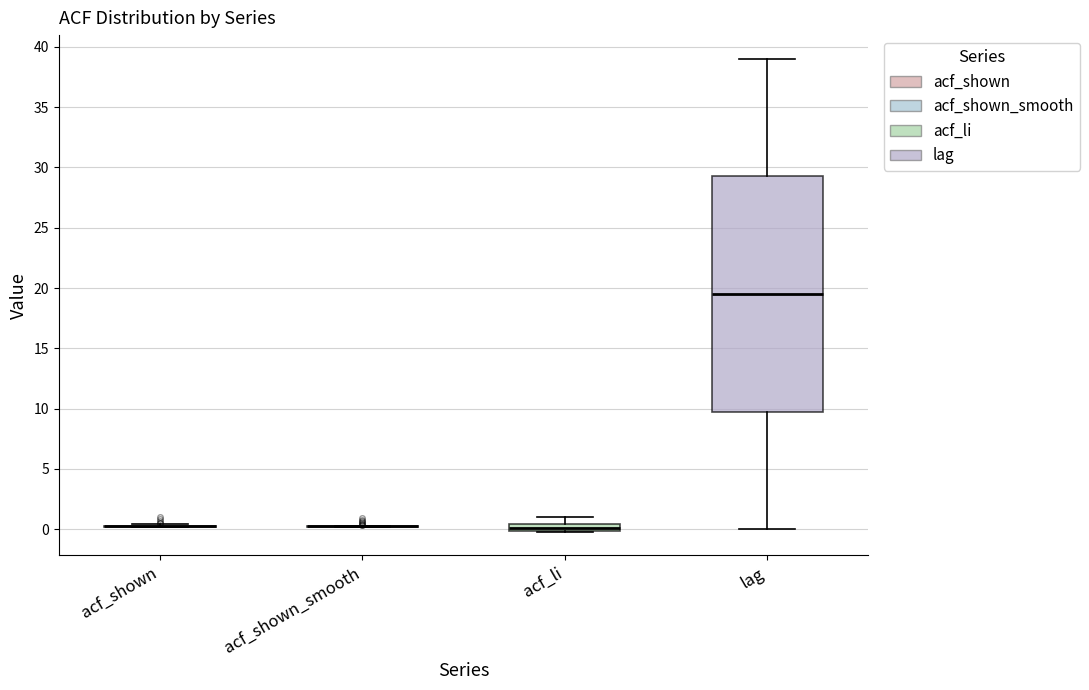

Which box is the tallest, from its lower edge to its upper edge?

lag